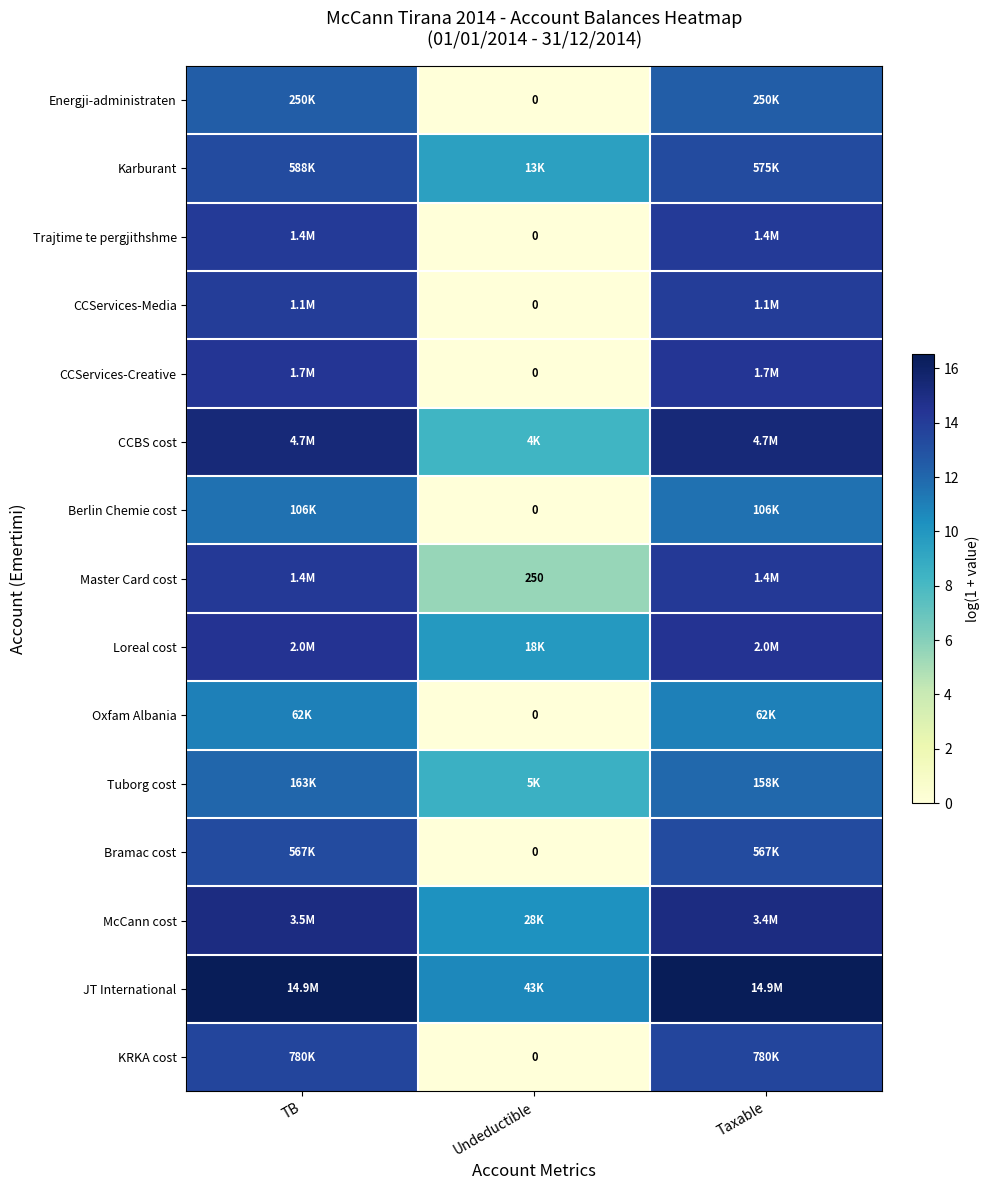

What value does the Loreal cost series have at TB?

14.5